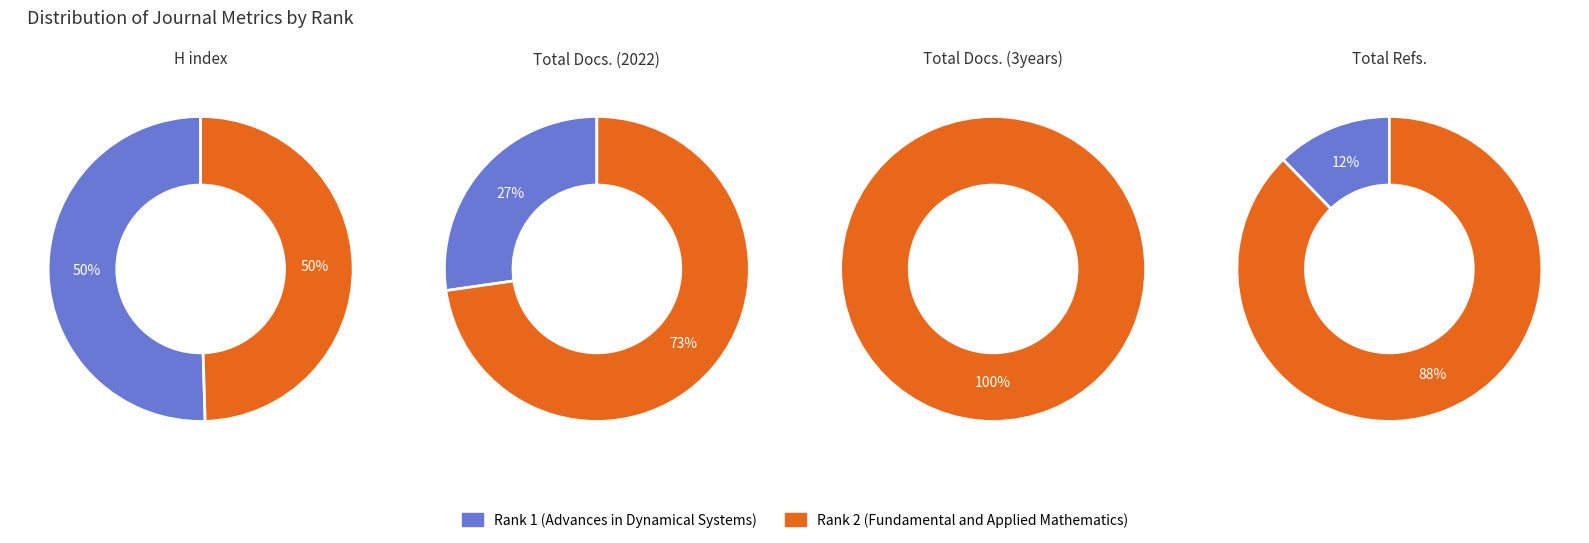

To the nearest percent, what portion does Rank 1 (Advances in Dynamical Systems) represent?

50%